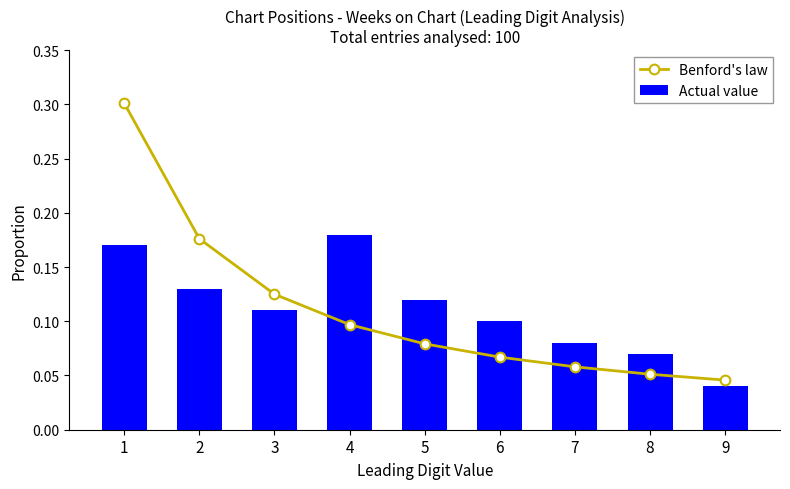

How many categories are shown in the chart?

9